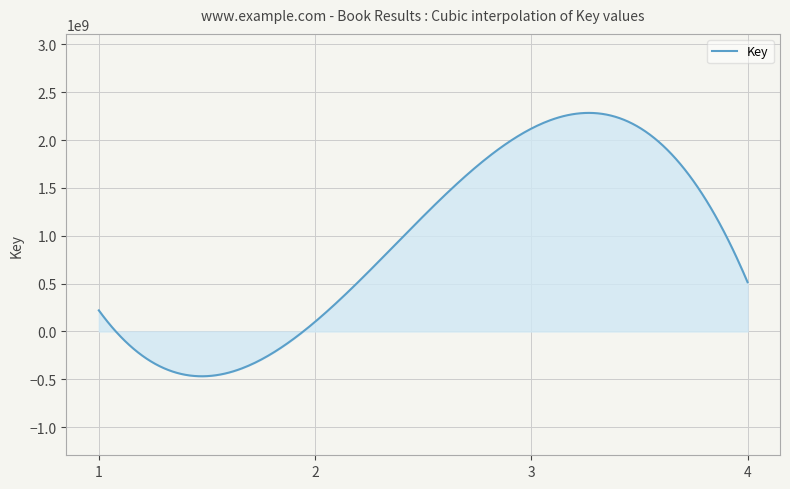

Reading left to right, extract all data points from this chart.

220192359	100768335	2119915516	514558539